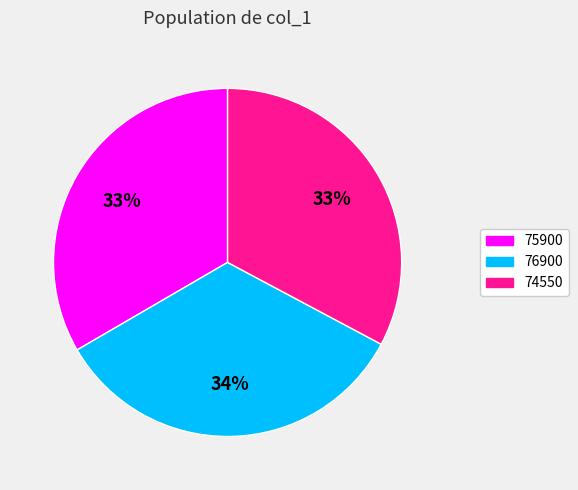

Is it true that 76900 is 34% of the pie?

True